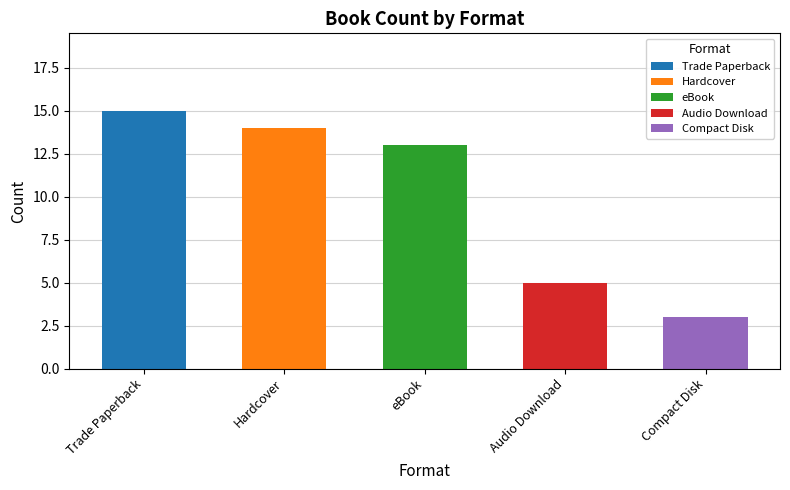

Does the chart contain stacked bars?

No